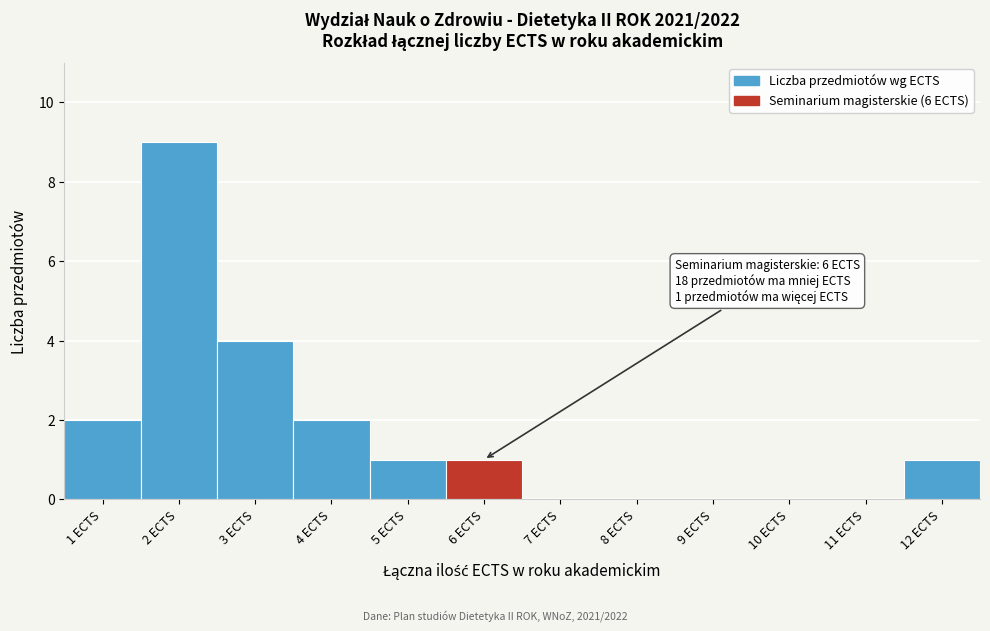

Reading left to right, extract all data points from this chart.

1 ECTS=2	2 ECTS=9	3 ECTS=4	4 ECTS=2	5 ECTS=1	6 ECTS=1	7 ECTS=0	8 ECTS=0	9 ECTS=0	10 ECTS=0	11 ECTS=0	12 ECTS=1